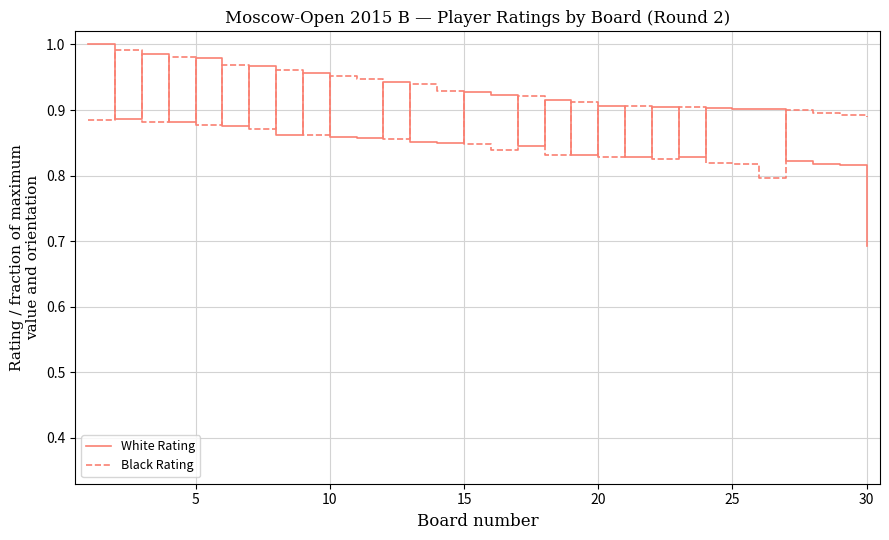

What is the difference between the maximum and minimum values in the White Rating series?

0.3